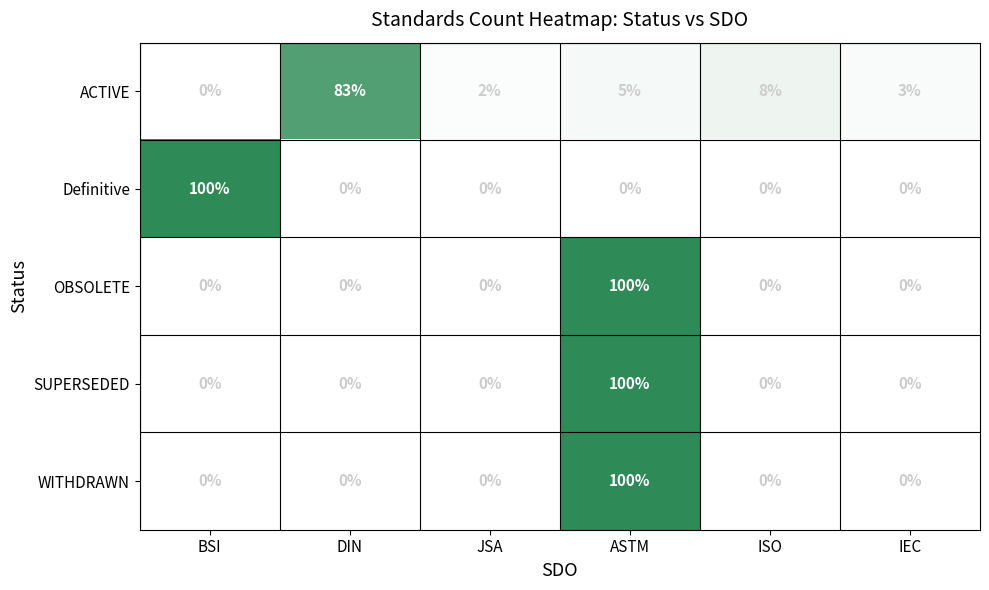

What is the sum of all OBSOLETE values?

100